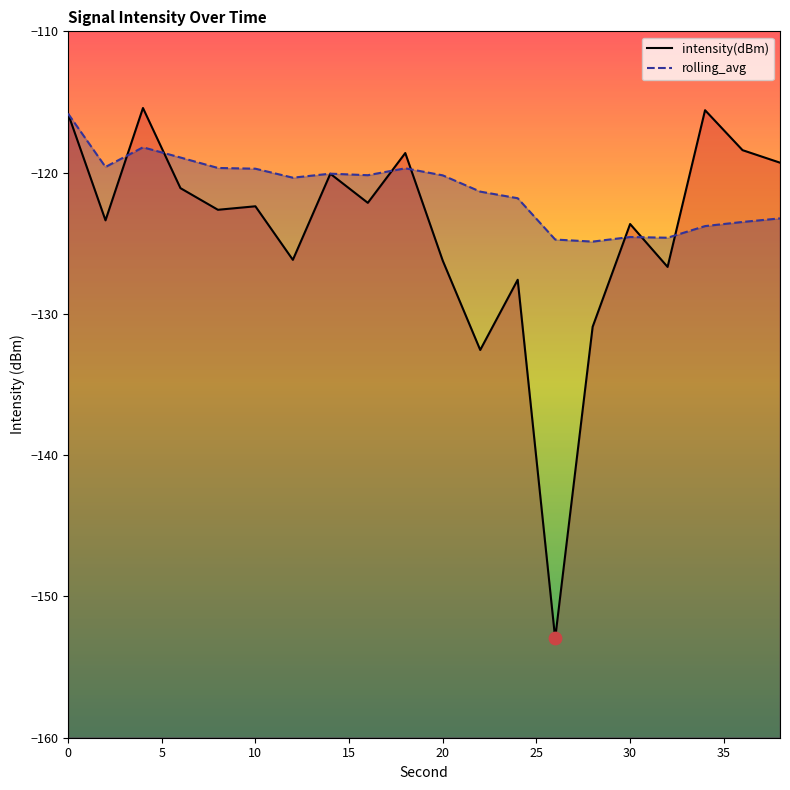

What are all the series names shown in the legend?

intensity(dBm), rolling_avg